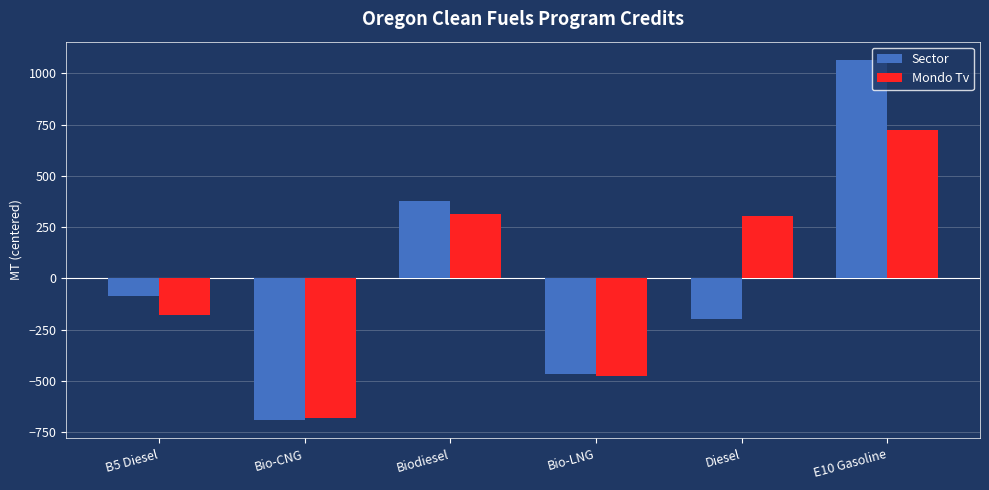

How many values in Mondo Tv are above zero?

3